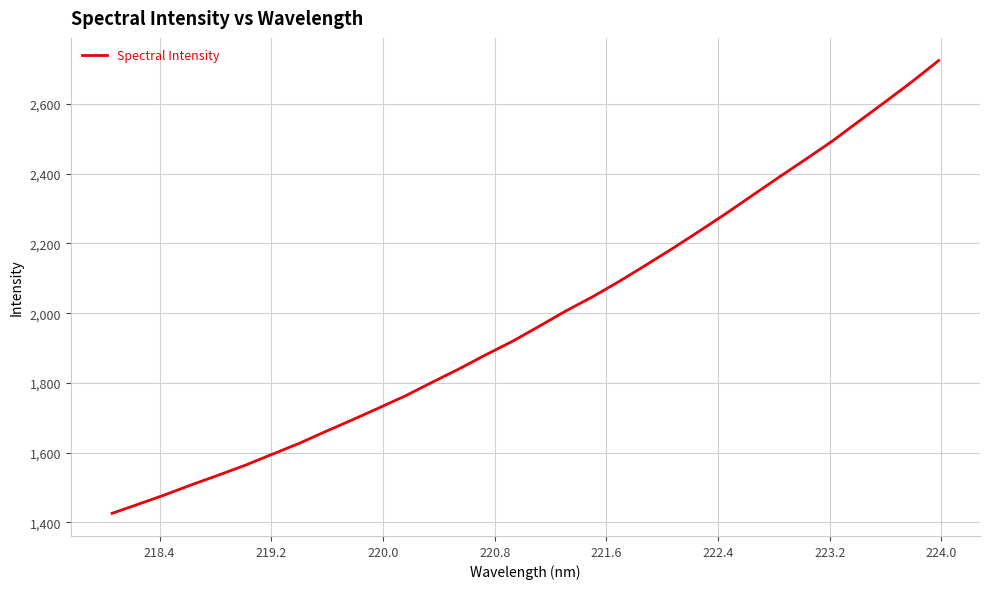

What is the smallest value displayed?

1425.8